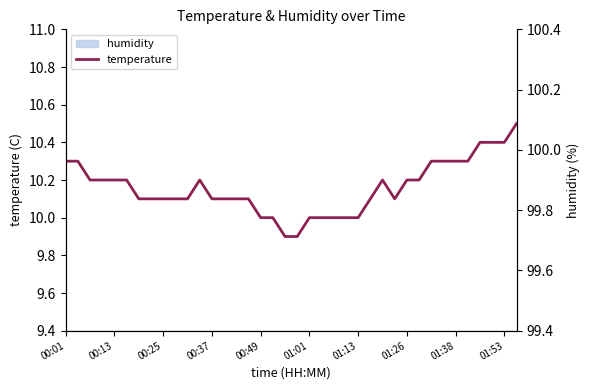

Read the humidity_axis value at 13.

99.9